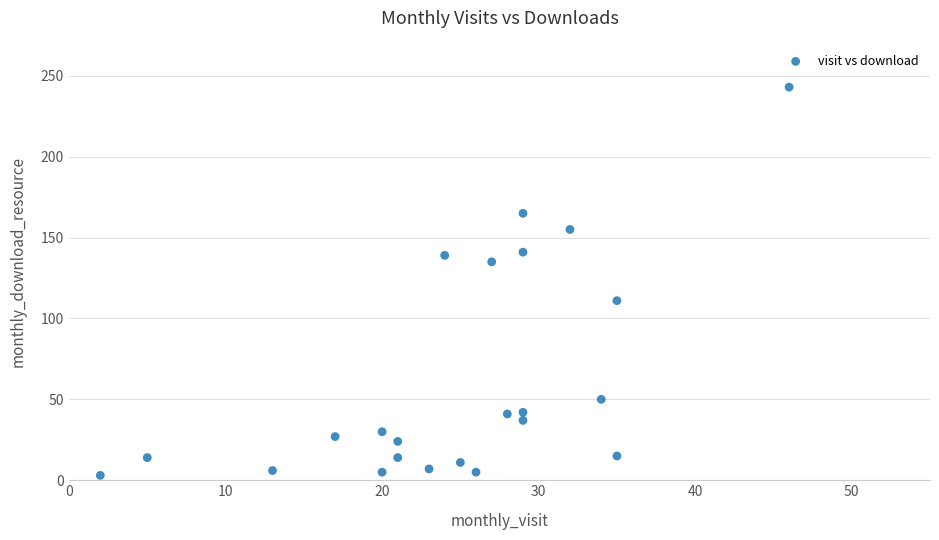

What is the range of Y values (max minus min)?

240